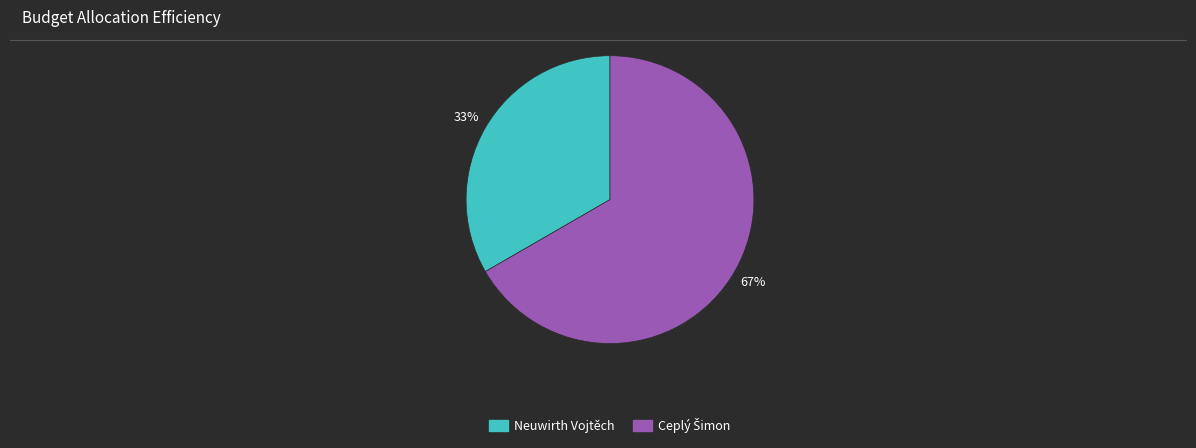

To the nearest percent, what portion does Neuwirth Vojtěch represent?

33%